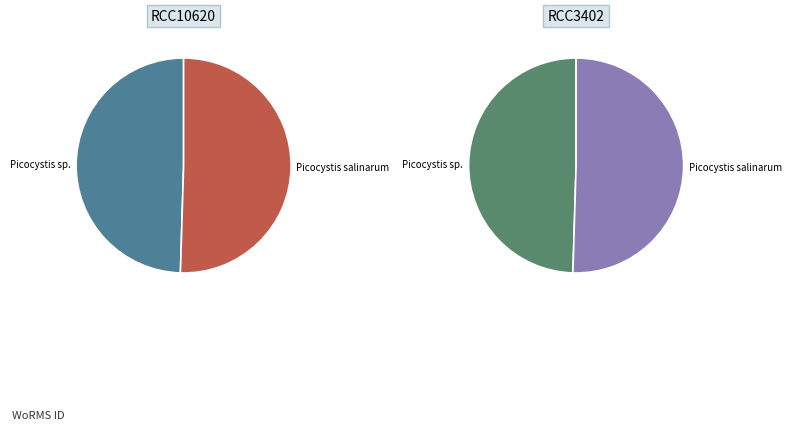

True or false: RCC10620 accounts for 50% of the total.

True